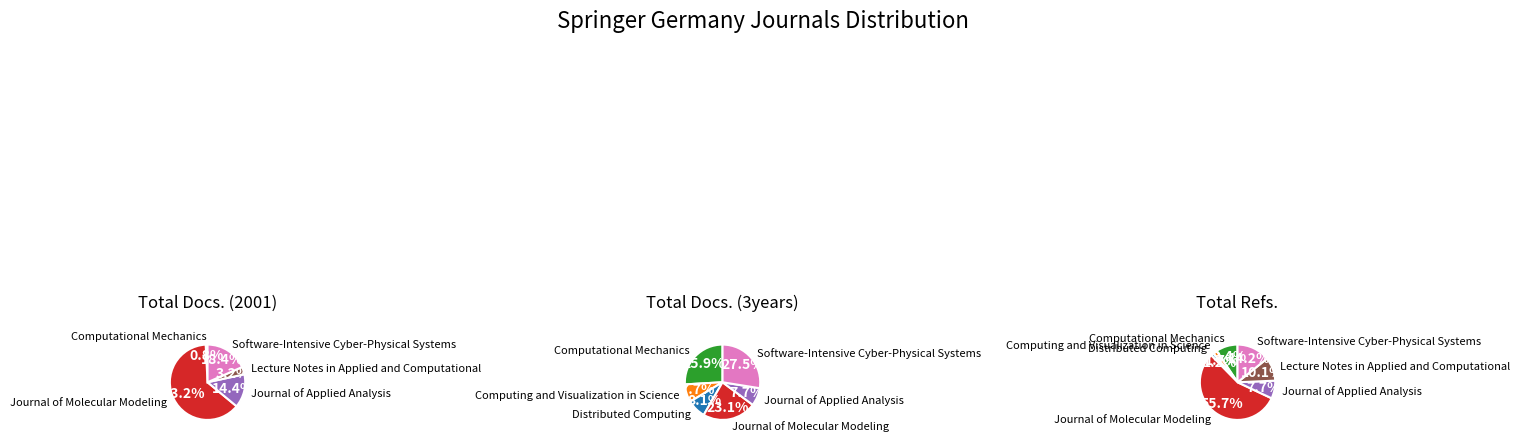

What is the largest slice in the pie chart?

Journal of Molecular Modeling